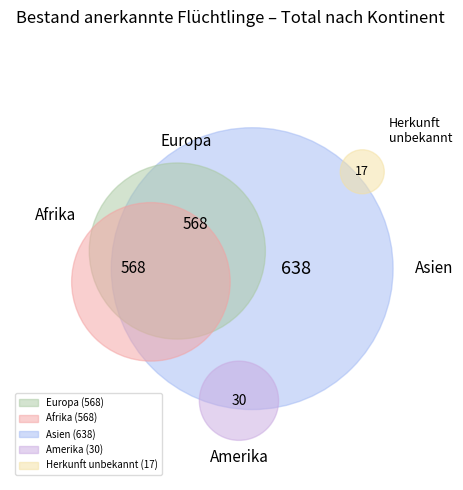

The Europa slice represents 45% of the pie. True or false?

False